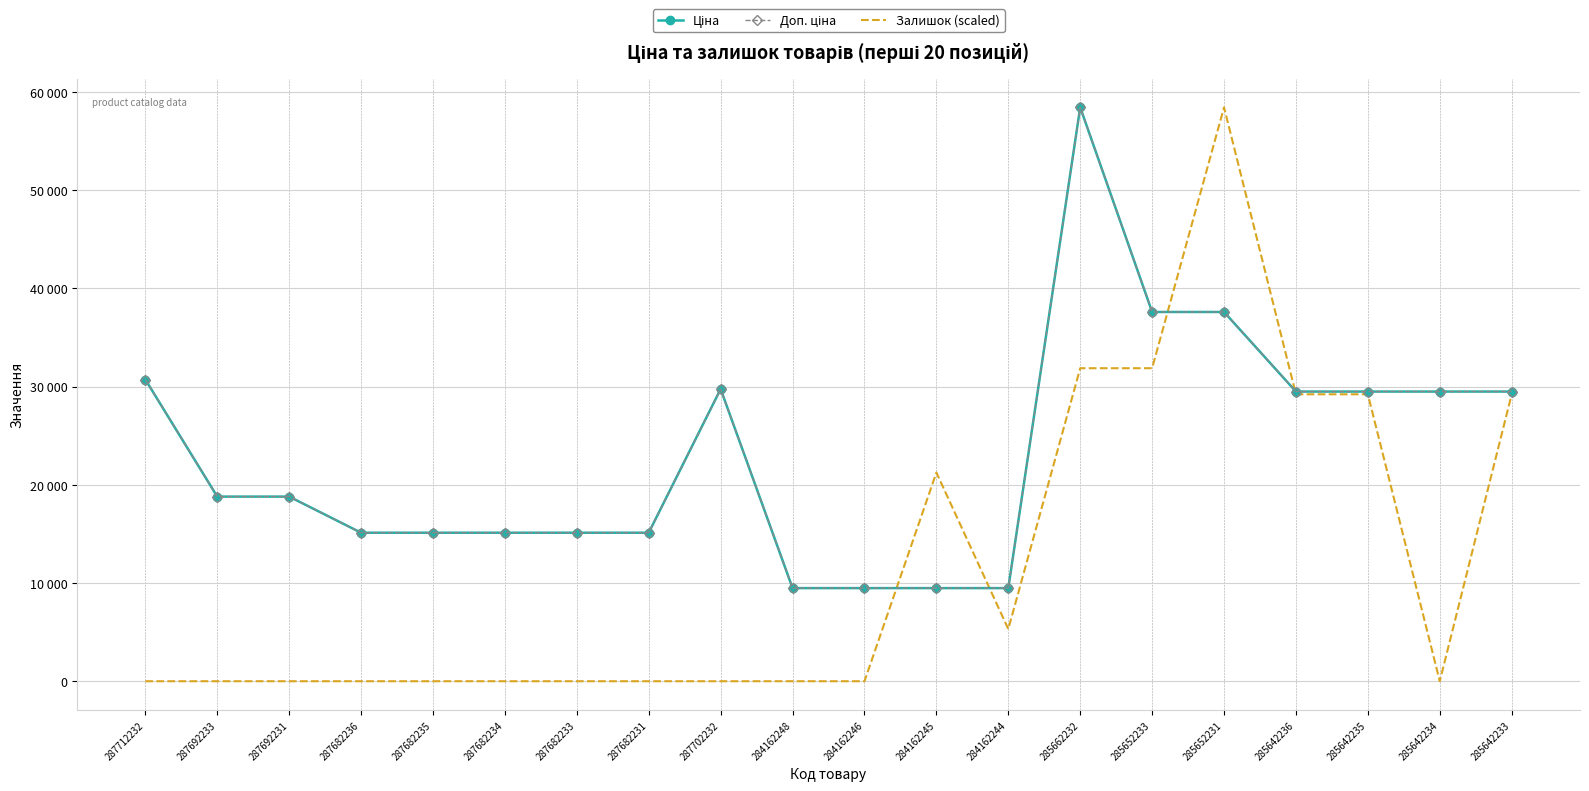

At which label does Залишок (scaled) reach its peak?

285652231